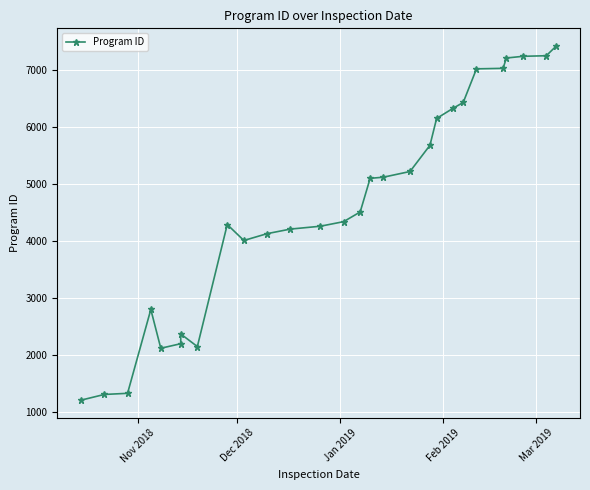

What is the difference between the maximum and minimum values?

6210